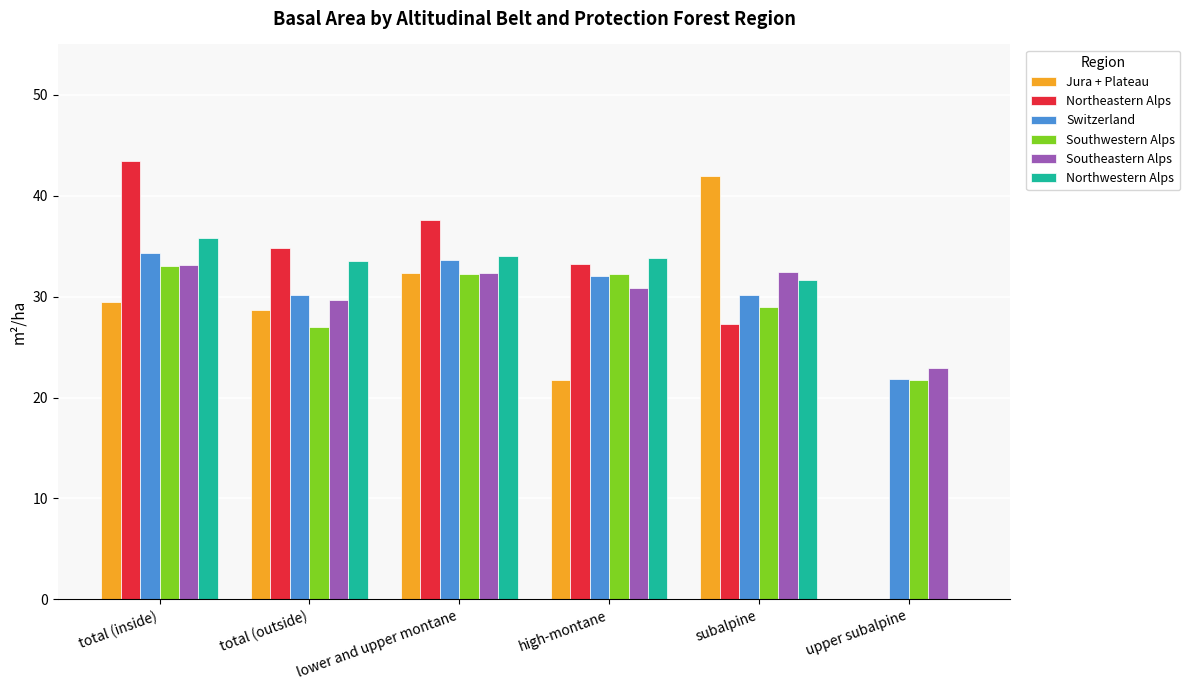

Are the bars horizontal?

No